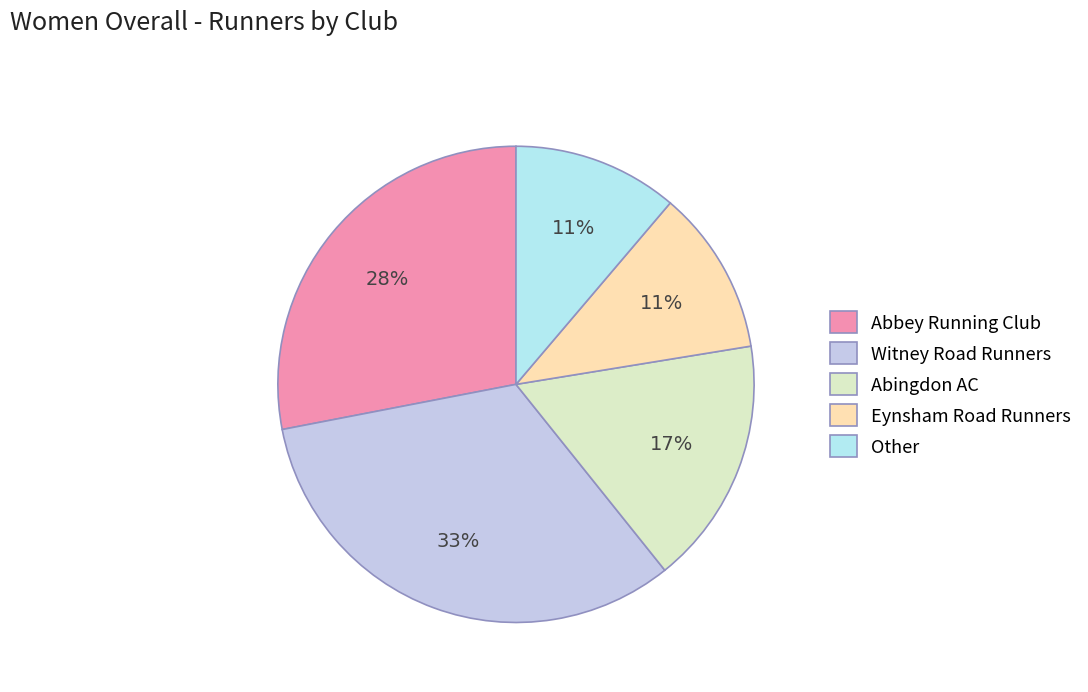

Does any single category account for the majority?

No